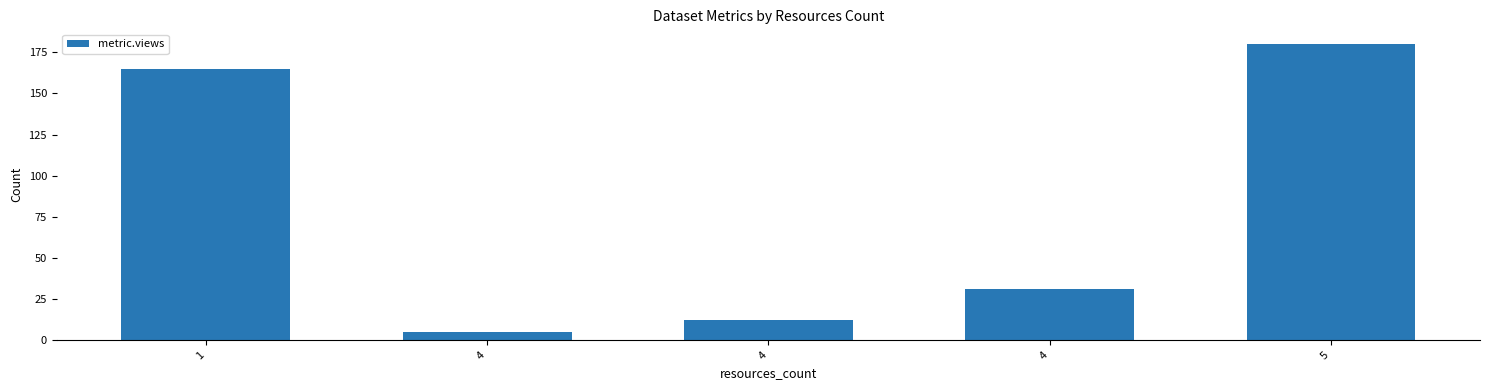

What is the approximate value at 4?

5